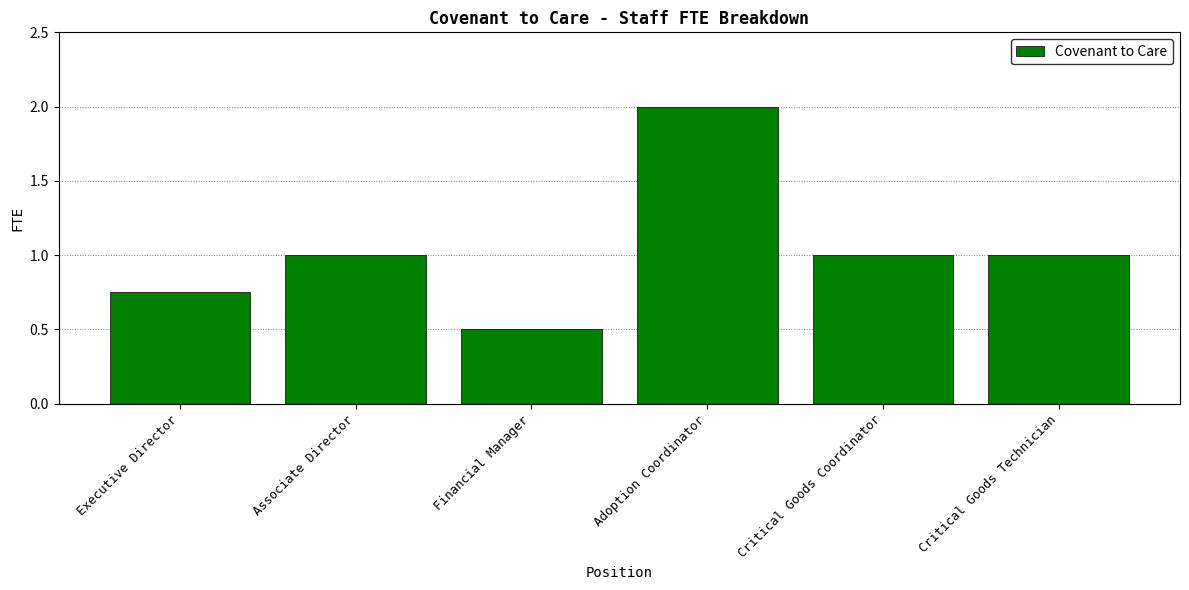

Read the value at Adoption Coordinator.

2.0